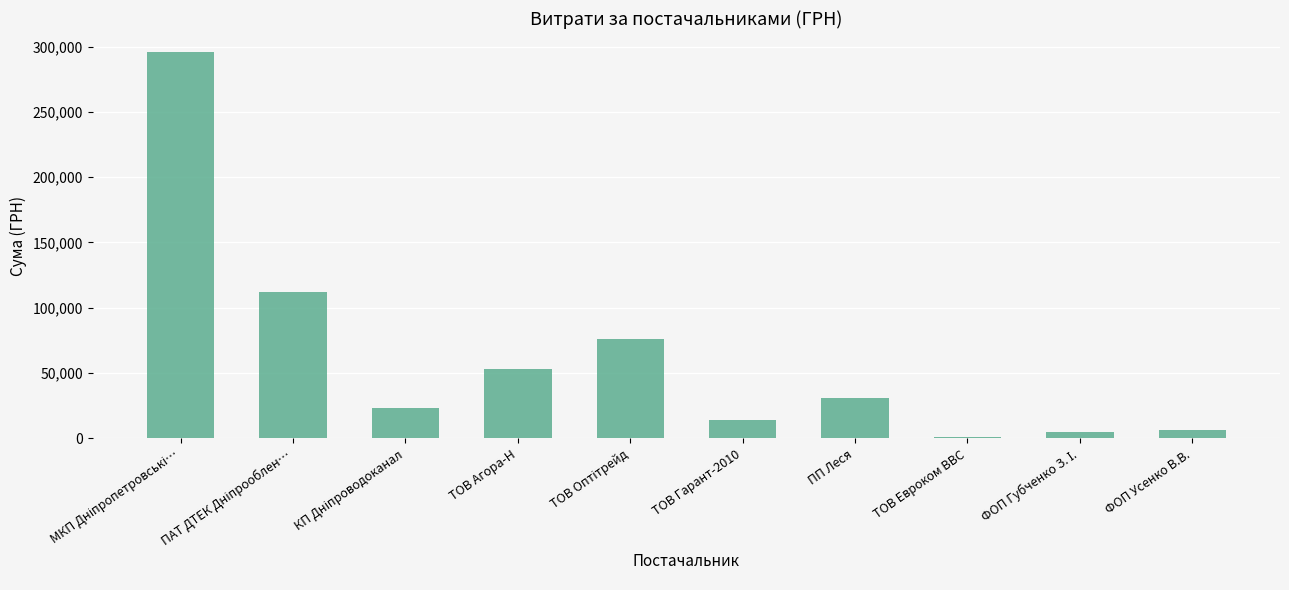

What is the sum of all values?

617577.2